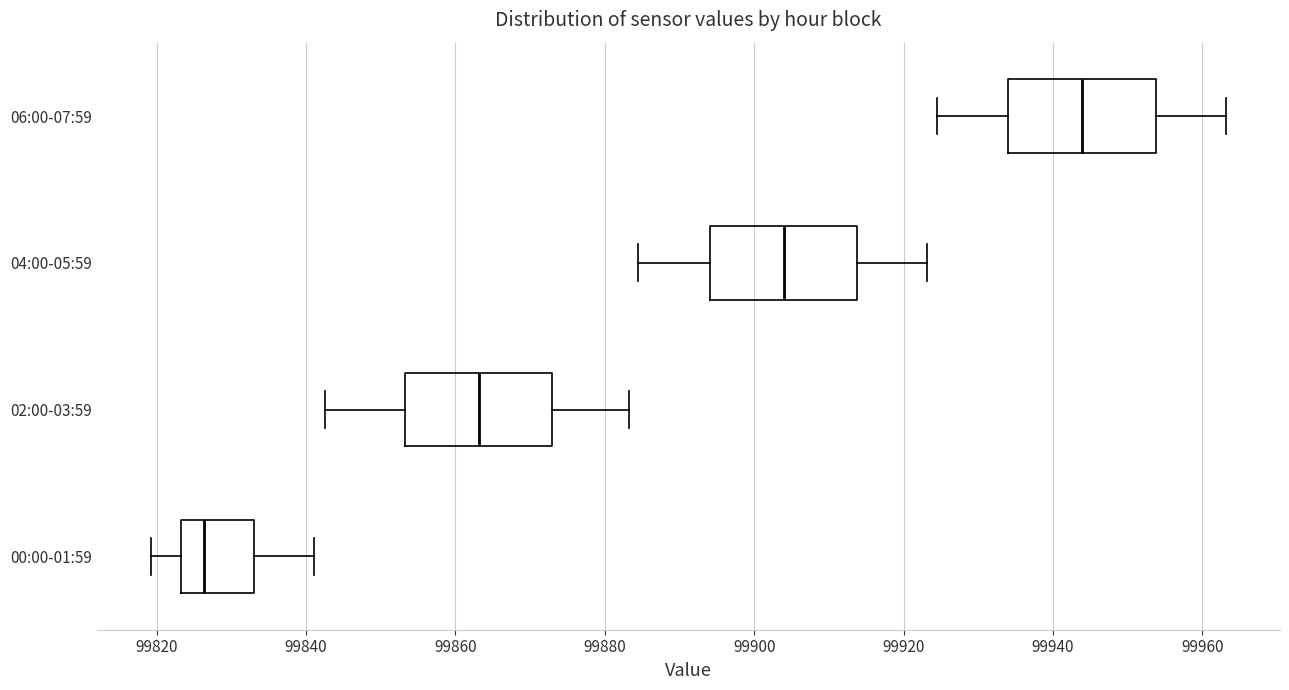

Reading bottom to top, transcribe this box plot: for each box, give where its median line is, the range the box spans, and where its two whiskers end, as read against the x-axis. The values are not printed on the chart, so give them approximately, as read against the axis.

00:00-01:59: median 99826, box 99824 to 99834, whiskers 99820 to 99842
02:00-03:59: median 99864, box 99854 to 99872, whiskers 99842 to 99884
04:00-05:59: median 99904, box 99894 to 99914, whiskers 99884 to 99924
06:00-07:59: median 99944, box 99934 to 99954, whiskers 99924 to 99964